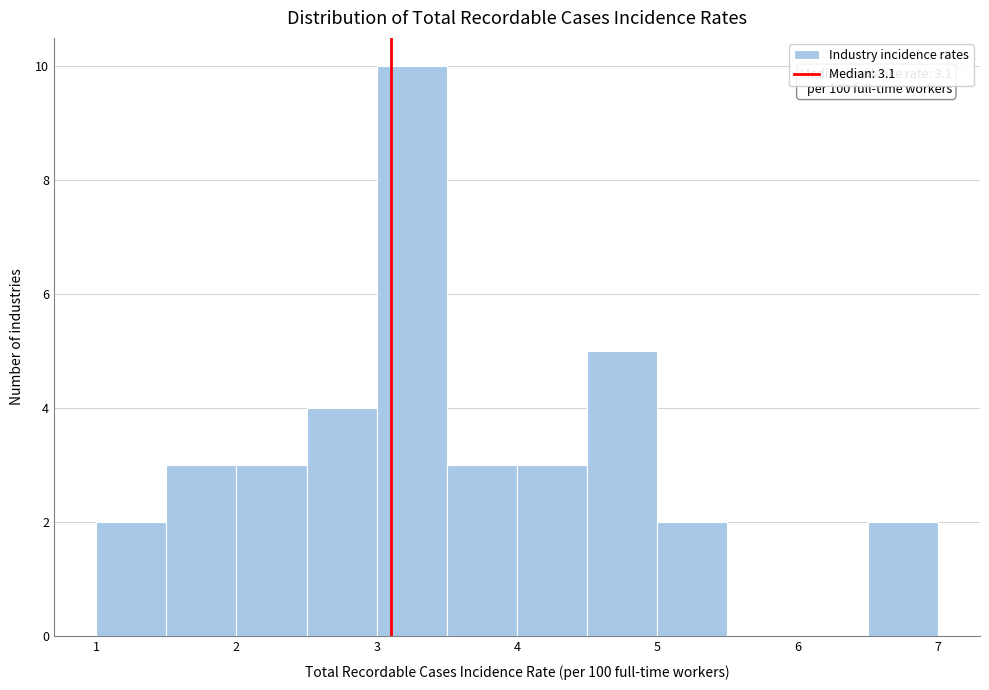

Over which range of the x-axis is the bar tallest?

3.0 to 3.5